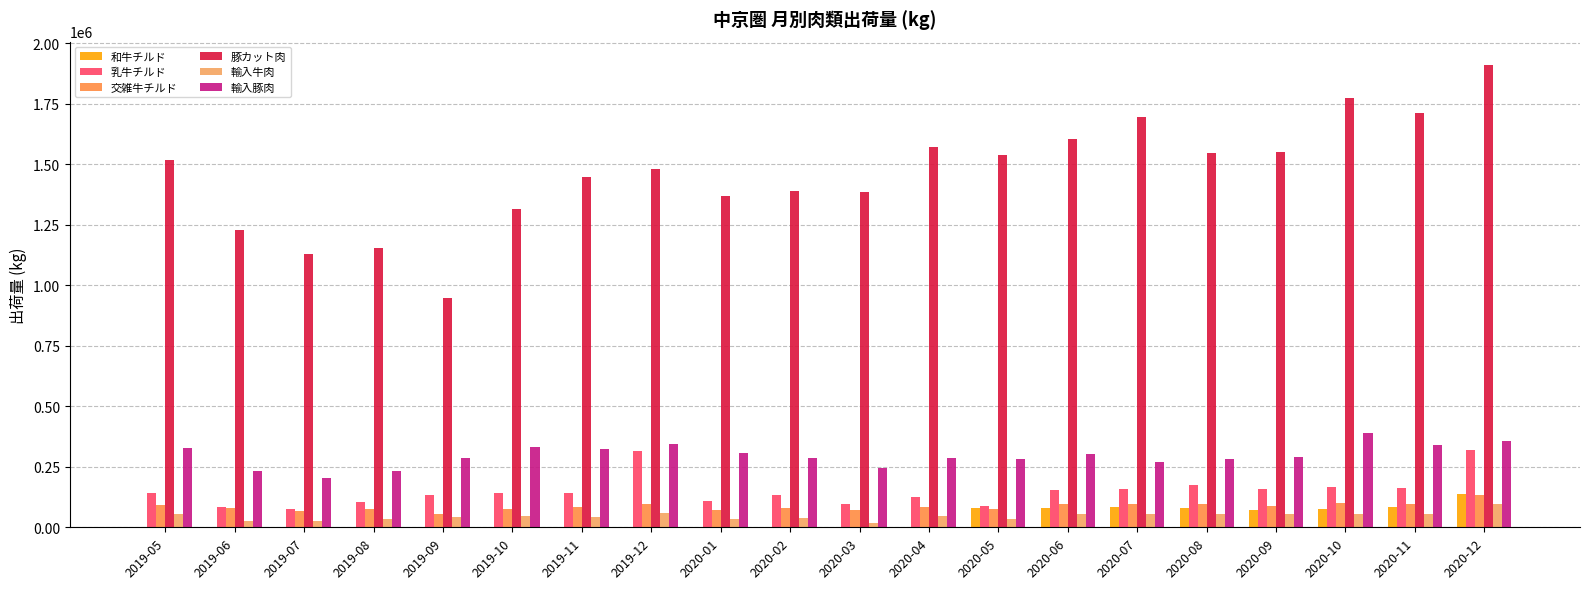

What is the difference between the highest and lowest values at 2020-01?

1368578